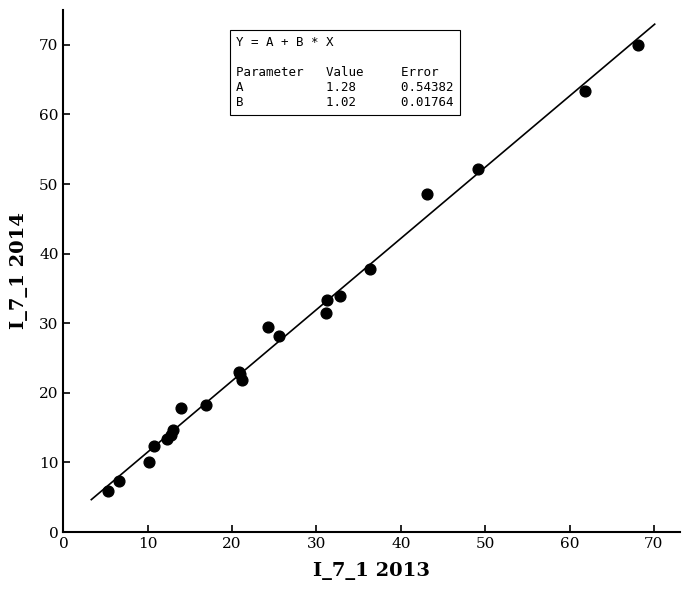

What Y value in the scatter plot is closest to 37?

37.8